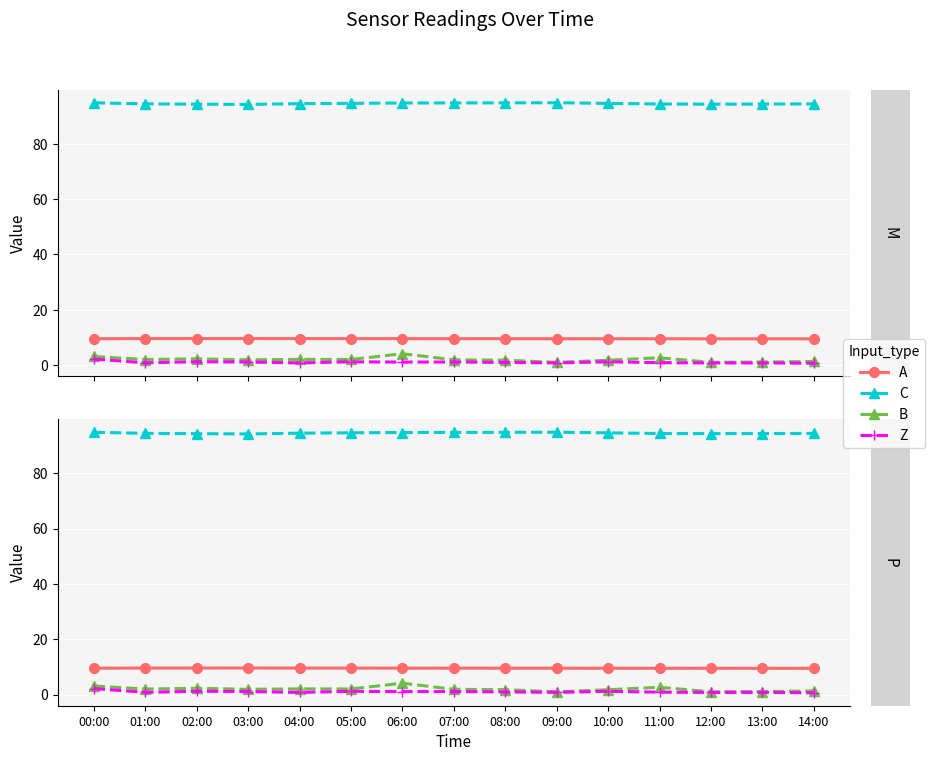

Between 07:00 and 10:00, which series saw the biggest shift?

C